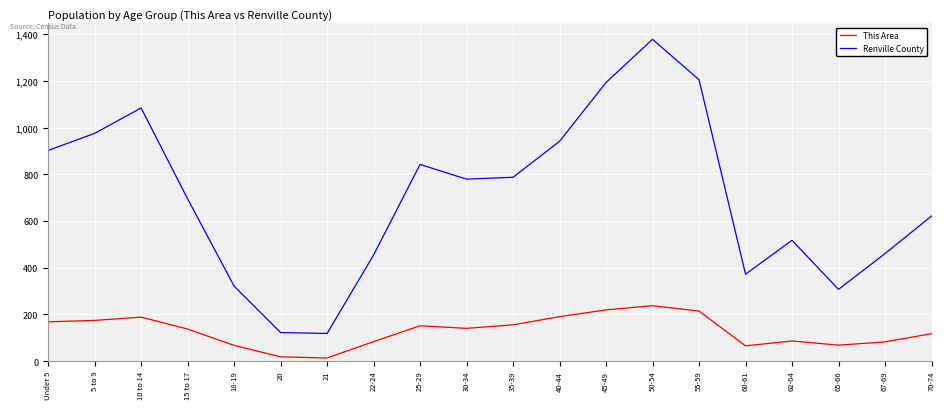

Is the value of Renville County at 62-64 greater than the value of This Area at 15 to 17?

Yes